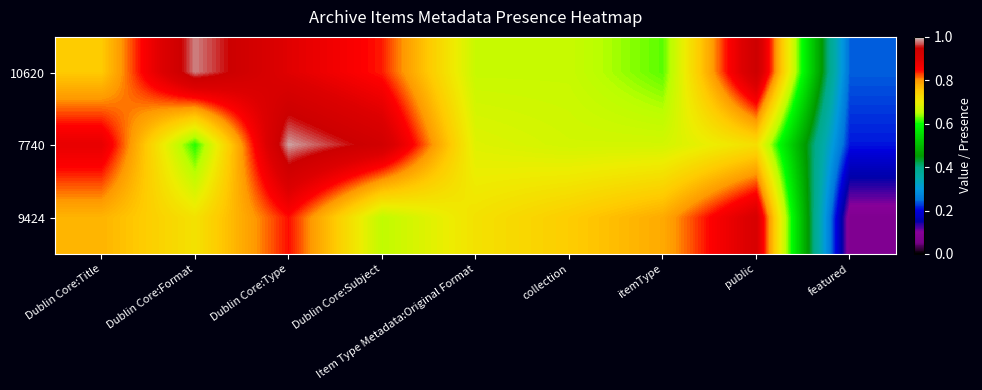

Reading right to left, what are all the values shown in this chart?

10620: featured=0.2	public=0.9	itemType=0.6	collection=0.7	Item Type Metadata:Original Format=0.7	Dublin Core:Subject=0.8	Dublin Core:Type=0.9	Dublin Core:Format=1.0	Dublin Core:Title=0.7
7740: featured=0.2	public=0.7	itemType=0.7	collection=0.7	Item Type Metadata:Original Format=0.7	Dublin Core:Subject=0.9	Dublin Core:Type=1.0	Dublin Core:Format=0.6	Dublin Core:Title=0.9
9424: featured=0.1	public=0.9	itemType=0.8	collection=0.7	Item Type Metadata:Original Format=0.7	Dublin Core:Subject=0.7	Dublin Core:Type=0.8	Dublin Core:Format=0.7	Dublin Core:Title=0.8